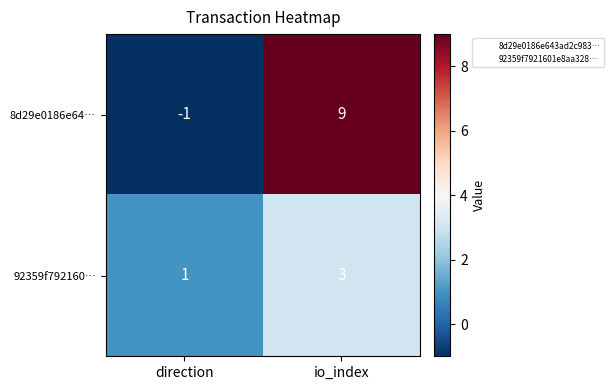

What is the difference between the maximum and minimum values in the 8d29e0186e64… series?

10